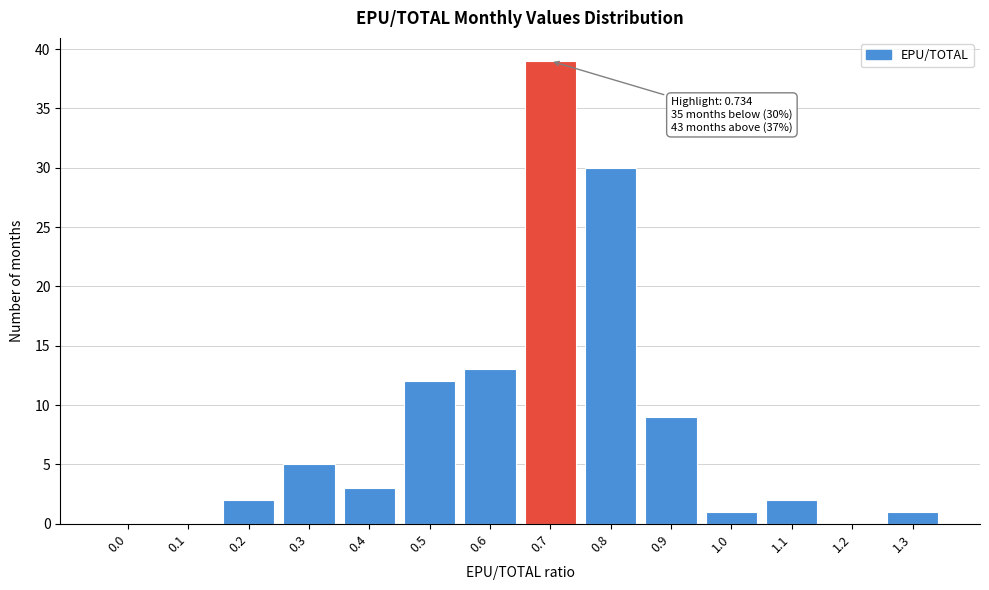

Reading right to left, transcribe all the data shown in this chart.

1.3=1	1.2=0	1.1=2	1.0=1	0.9=9	0.8=30	0.7=39	0.6=13	0.5=12	0.4=3	0.3=5	0.2=2	0.1=0	0.0=0